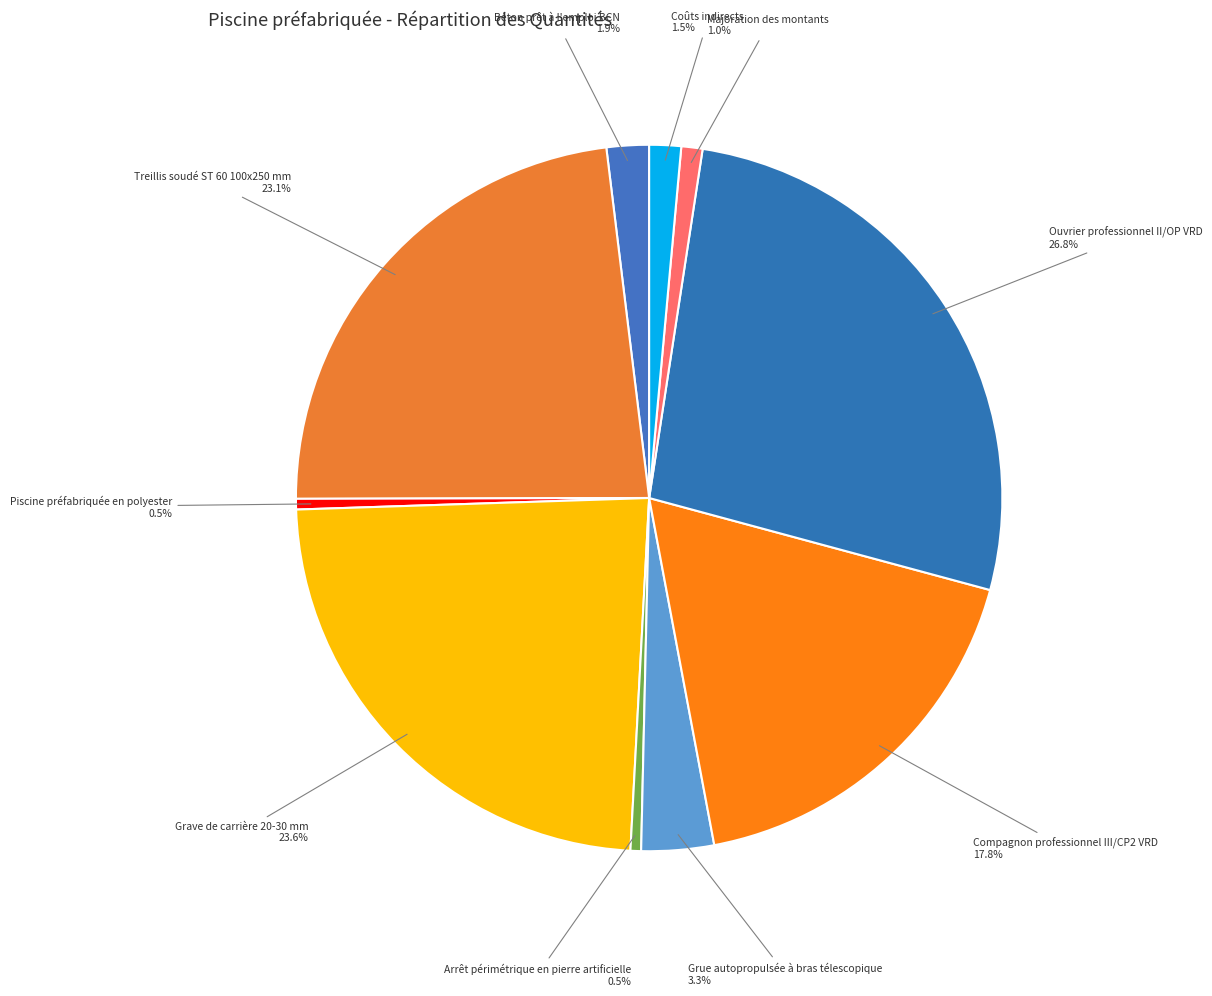

How many segments does this pie chart have?

10